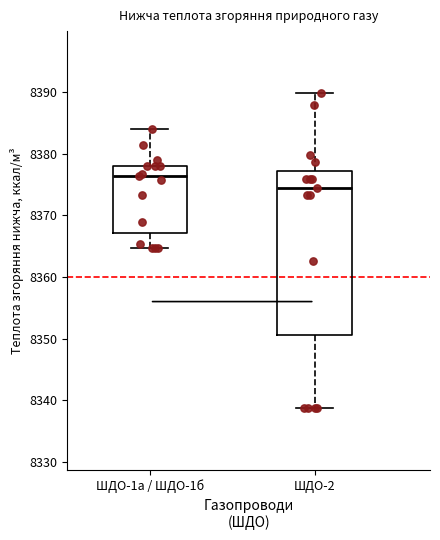

Reading left to right, transcribe this box plot: for each box, give where its median line is, the range the box spans, and where its two whiskers end, as read against the y-axis. The values are not printed on the chart, so give them approximately, as read against the axis.

ШДО-1а / ШДО-1б: median 8376, box 8367 to 8378, whiskers 8365 to 8384
ШДО-2: median 8374, box 8351 to 8377, whiskers 8339 to 8390